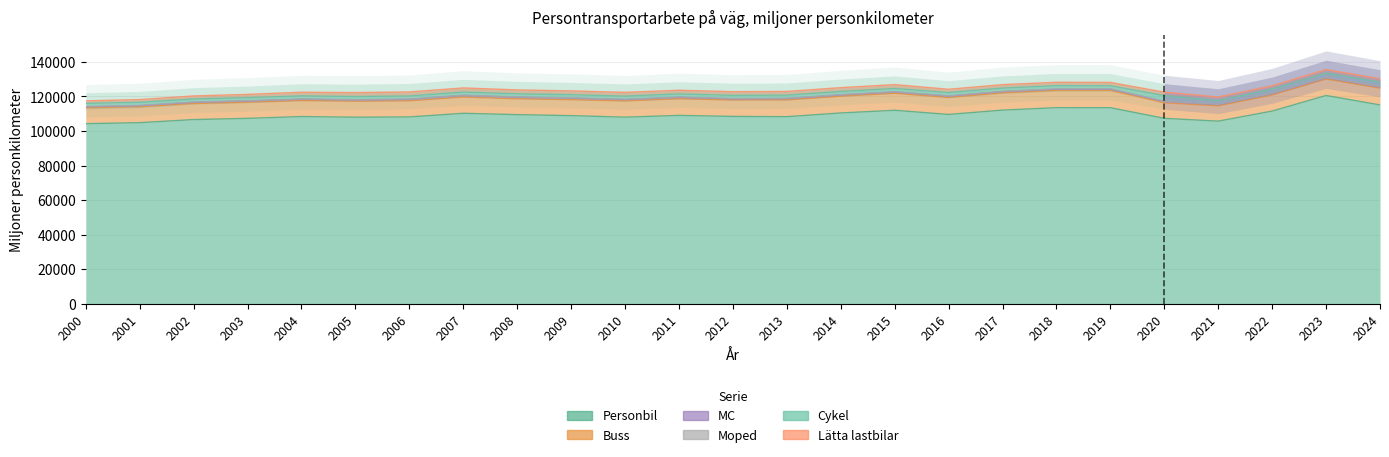

At which category is the sum across all series the highest?

2023